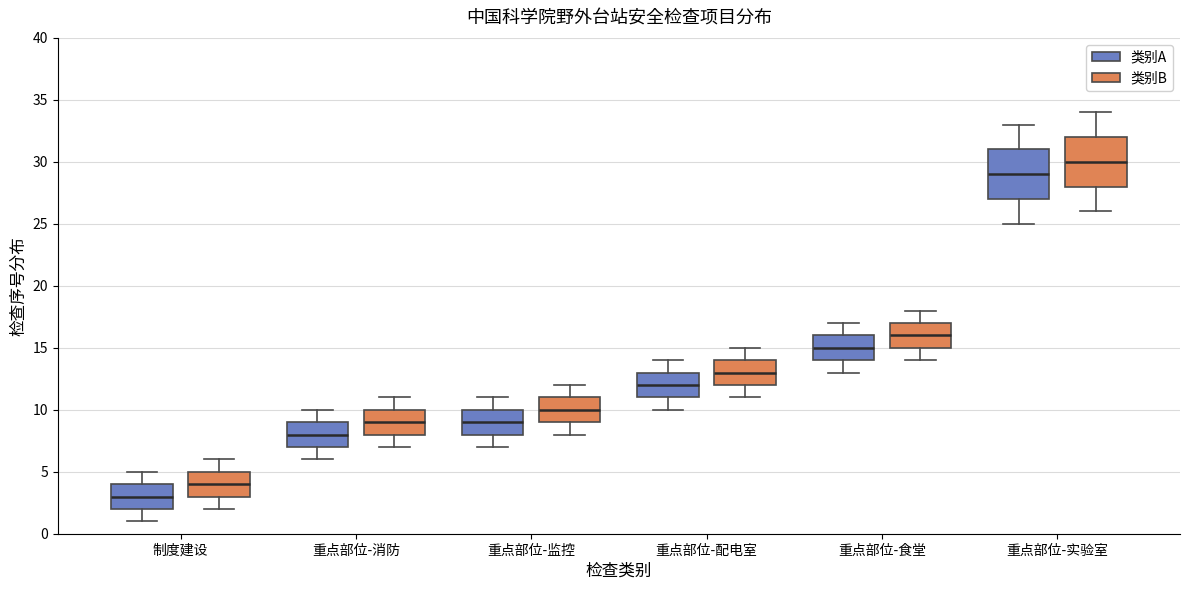

Reading left to right, transcribe this box plot: for each box, give where its median line is, the range the box spans, and where its two whiskers end, as read against the y-axis. The values are not printed on the chart, so give them approximately, as read against the axis.

制度建设 (类别A): median 3, box 2 to 4, whiskers 1 to 5
制度建设 (类别B): median 4, box 3 to 5, whiskers 2 to 6
重点部位-消防 (类别A): median 8, box 7 to 9, whiskers 6 to 10
重点部位-消防 (类别B): median 9, box 8 to 10, whiskers 7 to 11
重点部位-监控 (类别A): median 9, box 8 to 10, whiskers 7 to 11
重点部位-监控 (类别B): median 10, box 9 to 11, whiskers 8 to 12
重点部位-配电室 (类别A): median 12, box 11 to 13, whiskers 10 to 14
重点部位-配电室 (类别B): median 13, box 12 to 14, whiskers 11 to 15
重点部位-食堂 (类别A): median 15, box 14 to 16, whiskers 13 to 17
重点部位-食堂 (类别B): median 16, box 15 to 17, whiskers 14 to 18
重点部位-实验室 (类别A): median 29, box 27 to 31, whiskers 25 to 33
重点部位-实验室 (类别B): median 30, box 28 to 32, whiskers 26 to 34